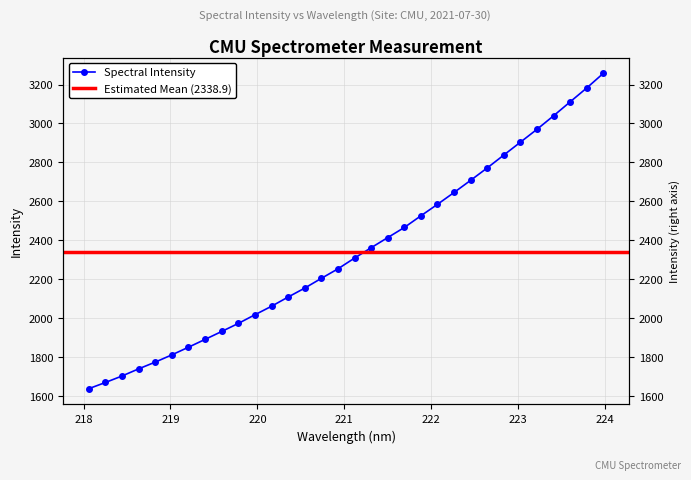

What is the difference between the maximum and minimum values?

1621.7